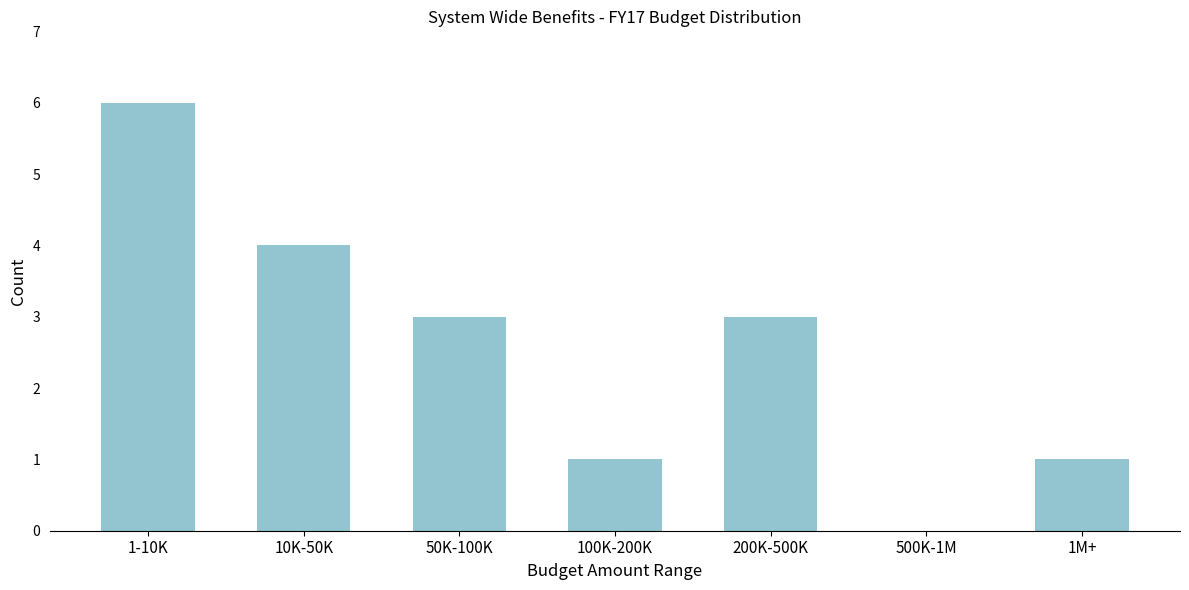

Reading right to left, extract all data points from this chart.

1M+=1	500K-1M=0	200K-500K=3	100K-200K=1	50K-100K=3	10K-50K=4	1-10K=6